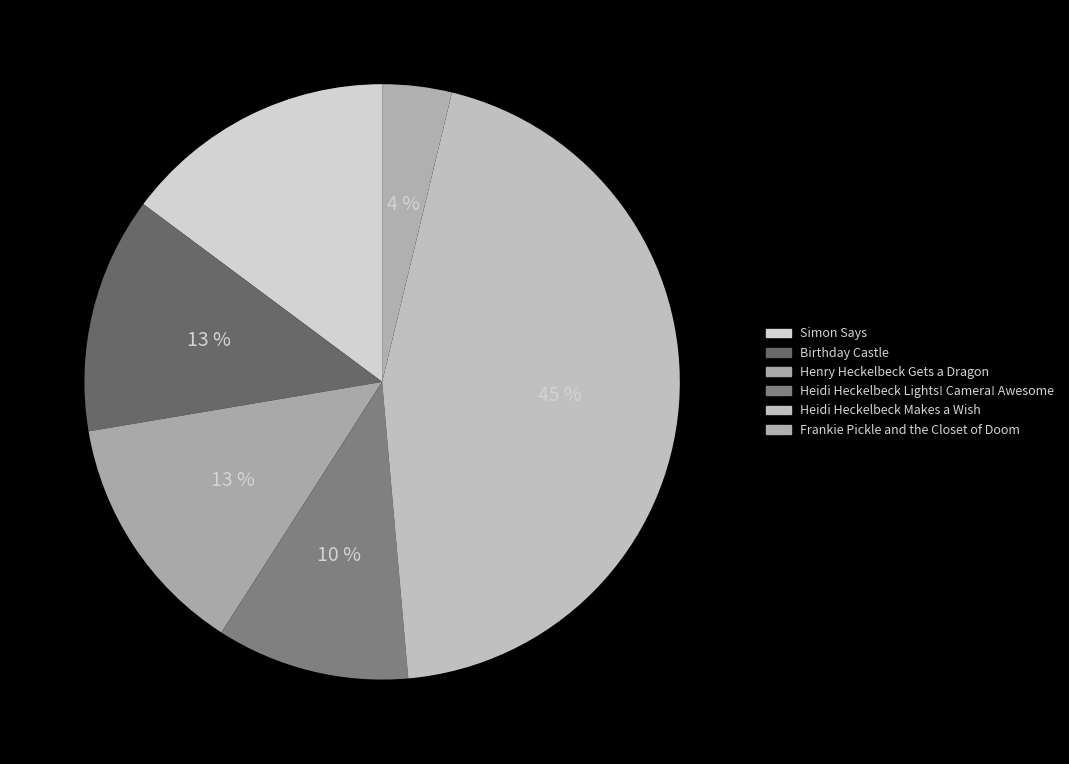

What percentage is the Frankie Pickle and the Closet of Doom slice, to the nearest percent?

4%